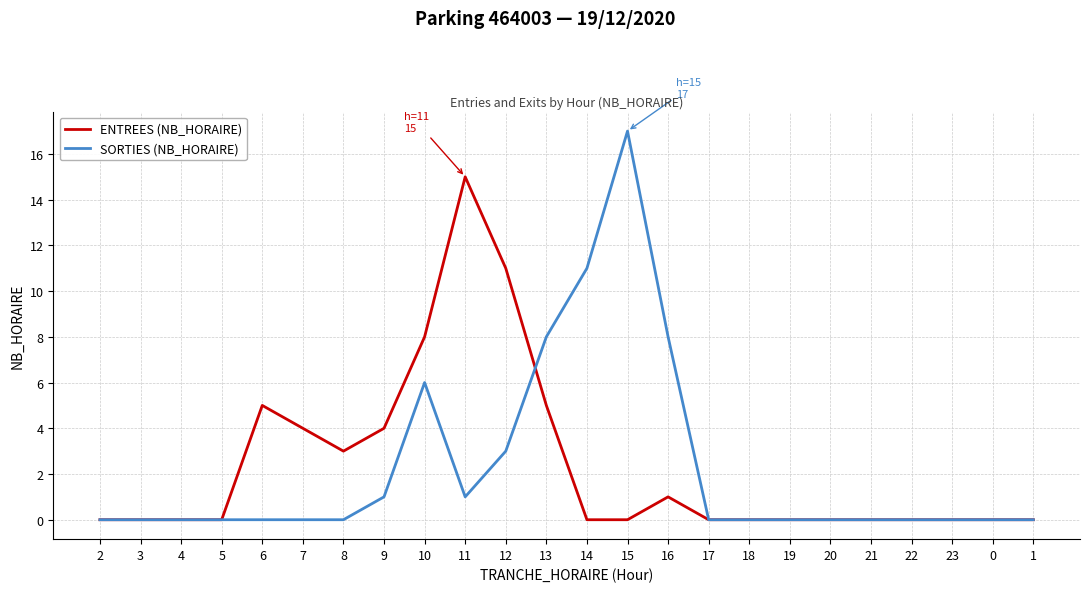

Rank the series by their maximum value, from highest to lowest.

SORTIES (NB_HORAIRE), ENTREES (NB_HORAIRE)